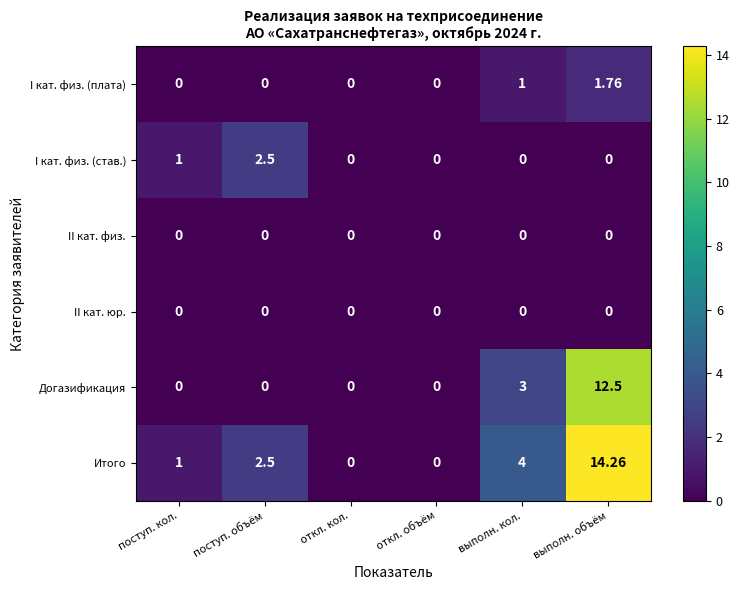

At which label is Догазификация closest to 6?

выполн. кол.